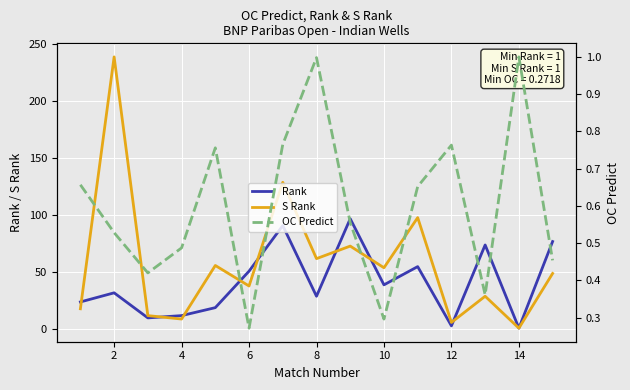

How many data points in S Rank are above 49?

7